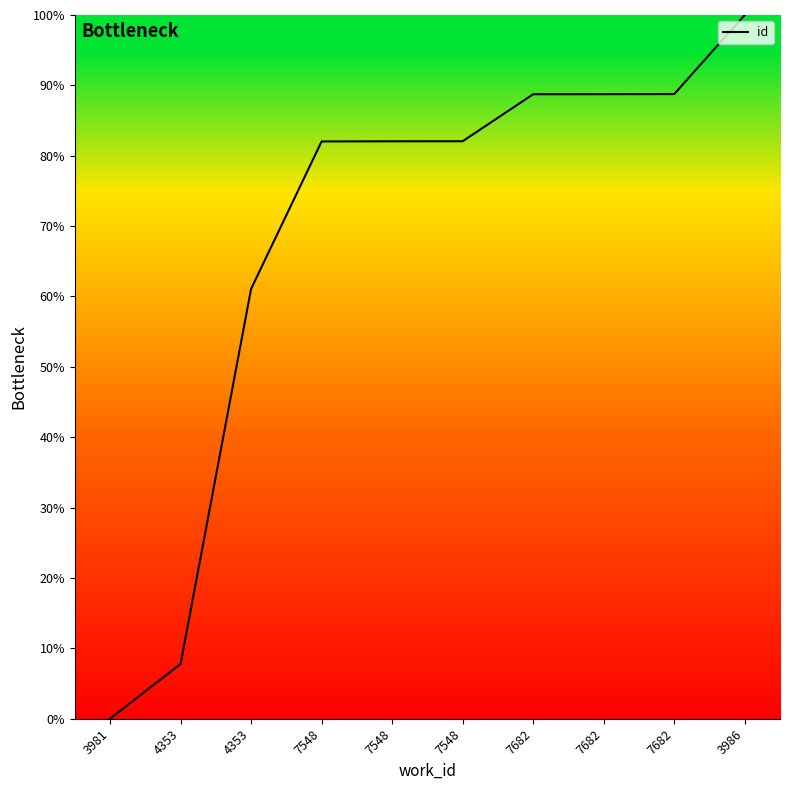

The chart shows a value of 88.7 at 7682. True or false?

True